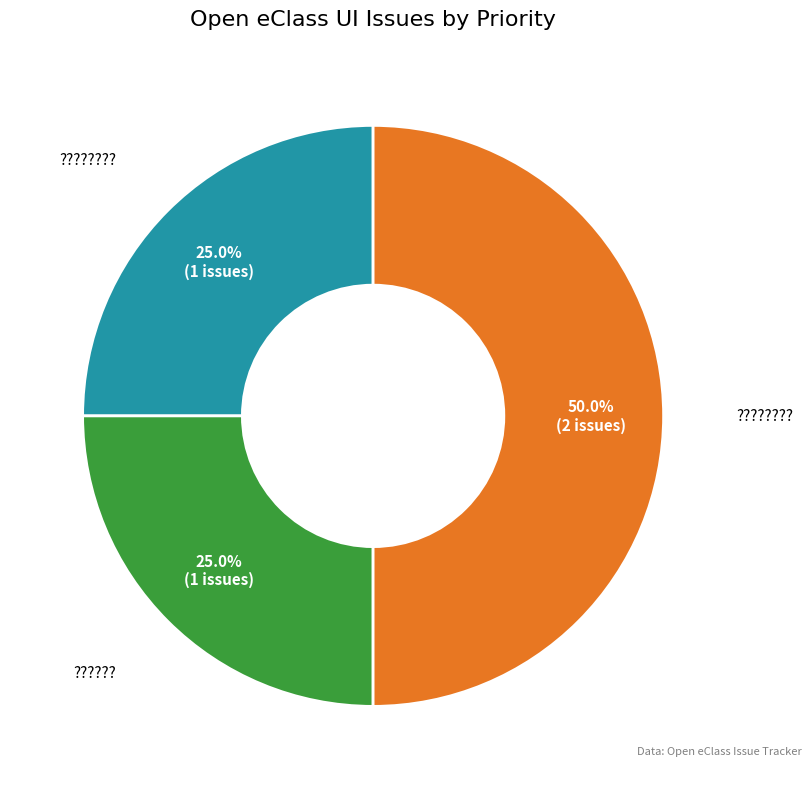

Which slice is the smallest?

????????